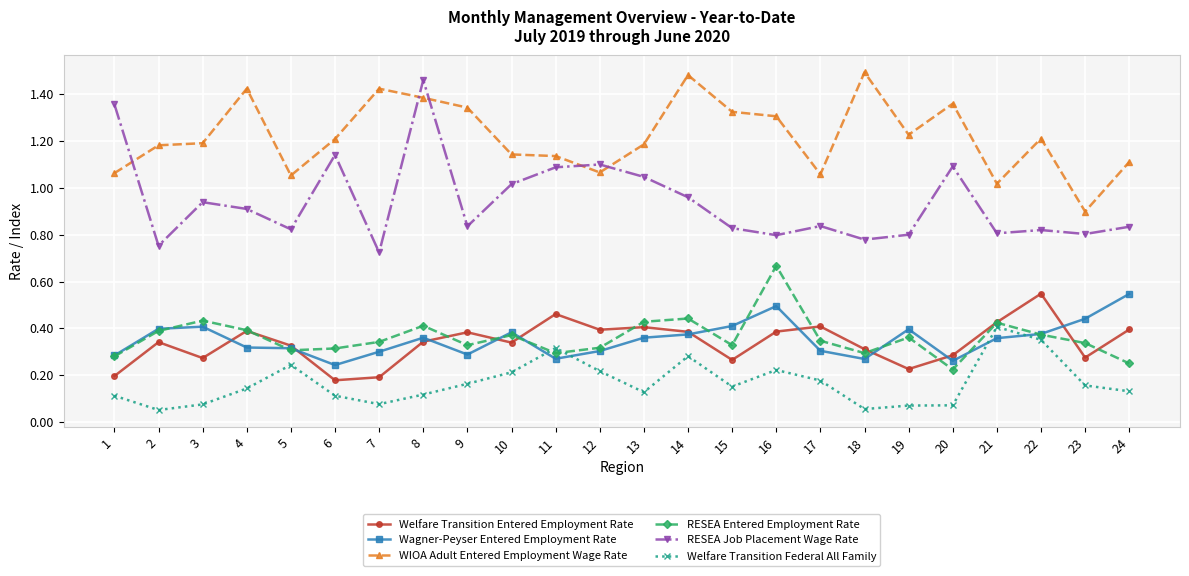

What are all the series names shown in the legend?

Welfare Transition Entered Employment Rate, Wagner-Peyser Entered Employment Rate, WIOA Adult Entered Employment Wage Rate, RESEA Entered Employment Rate, RESEA Job Placement Wage Rate, Welfare Transition Federal All Family